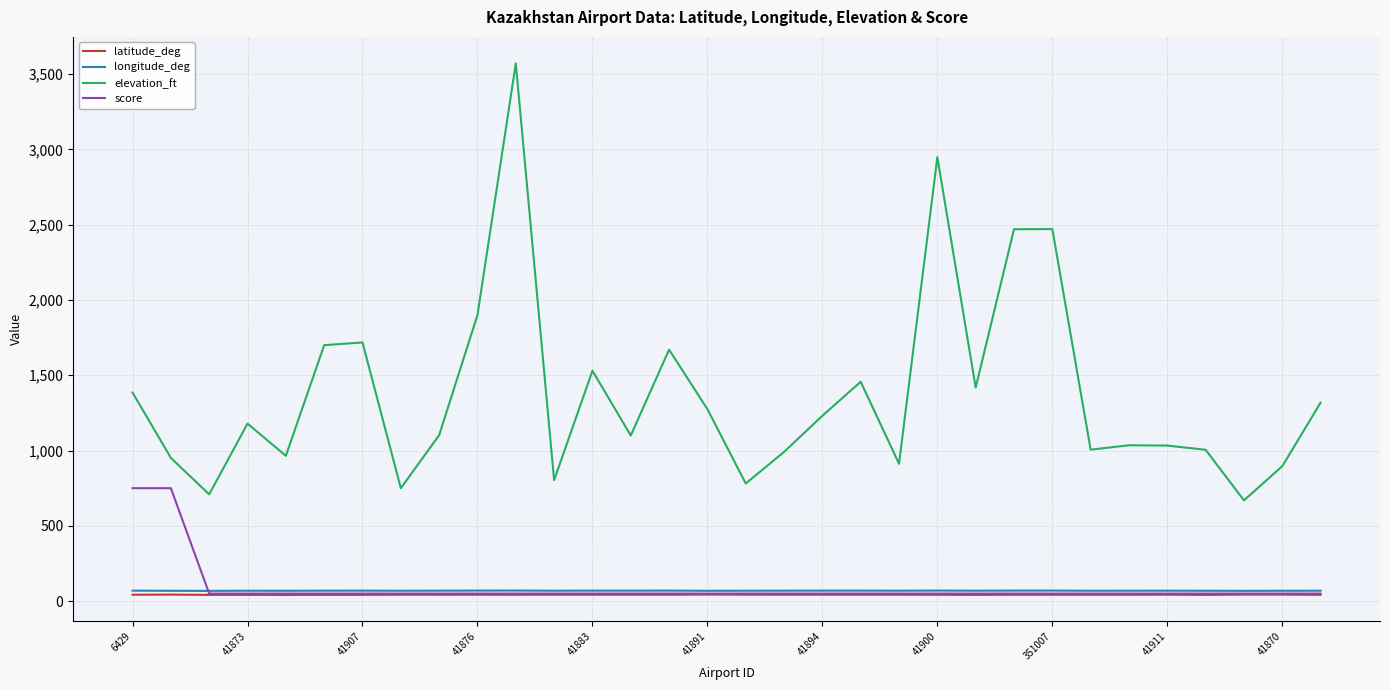

What is the greatest value displayed?

3571.0